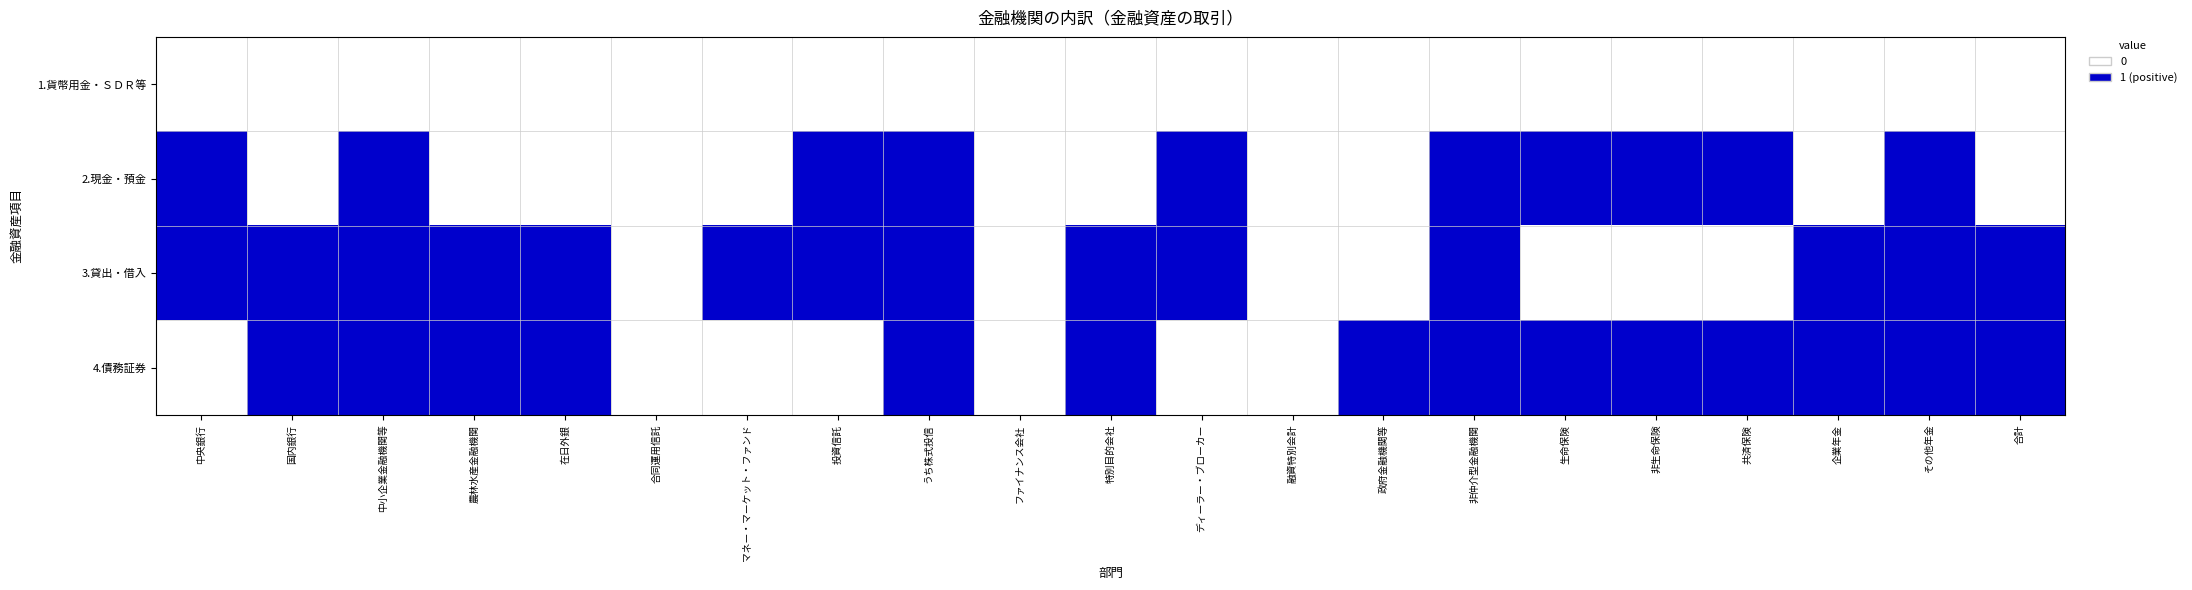

List the series in order of their peak value, lowest first.

1.貨幣用金・ＳＤＲ等, 2.現金・預金, 3.貸出・借入, 4.債務証券